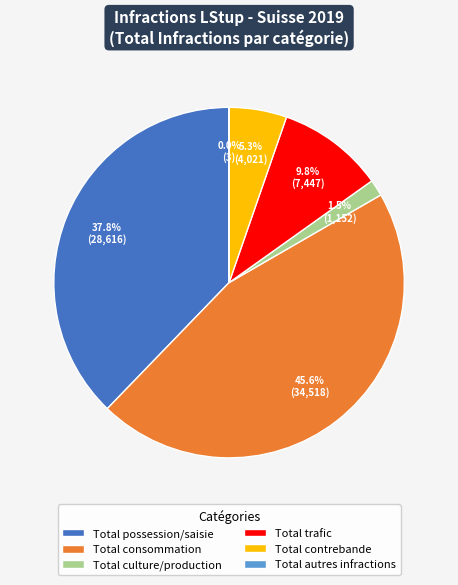

Is there a majority slice in this chart?

No